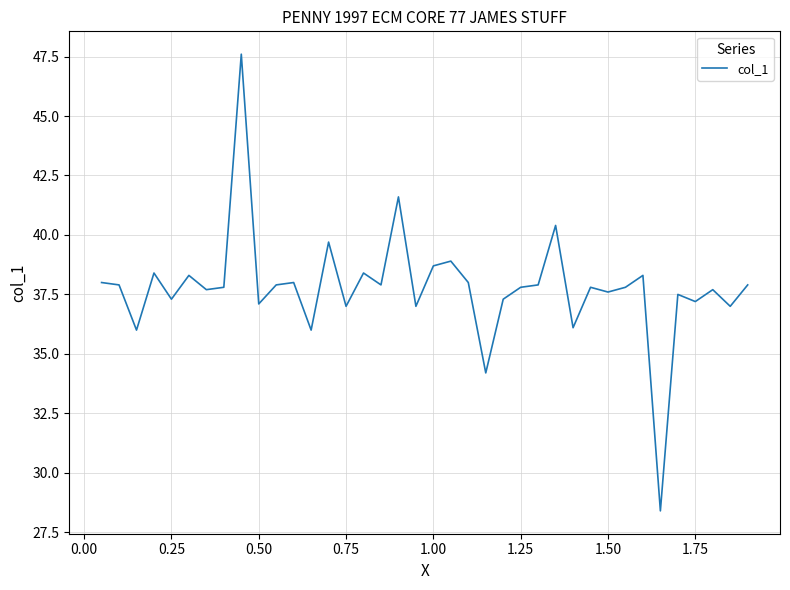

What is the minimum value shown in the chart?

28.4